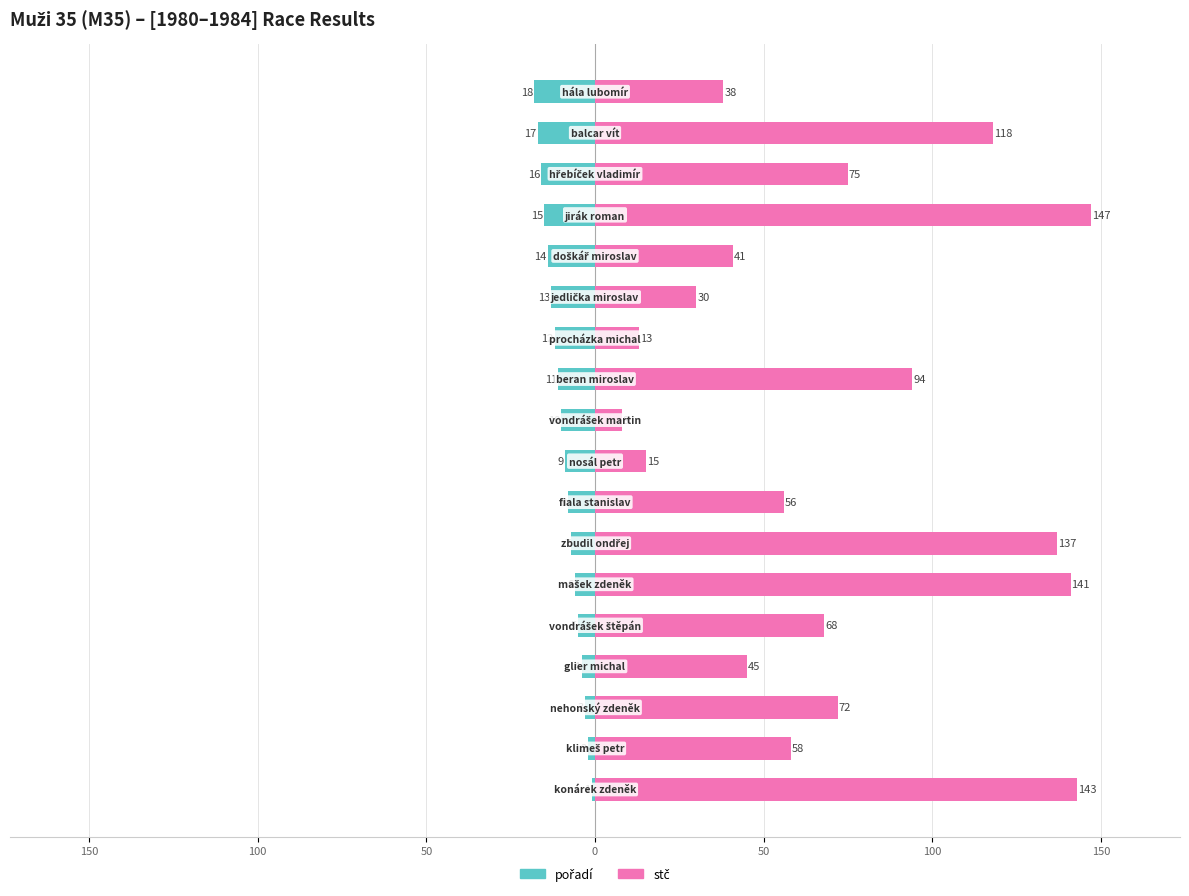

What is the total value across all series at 9?

-2